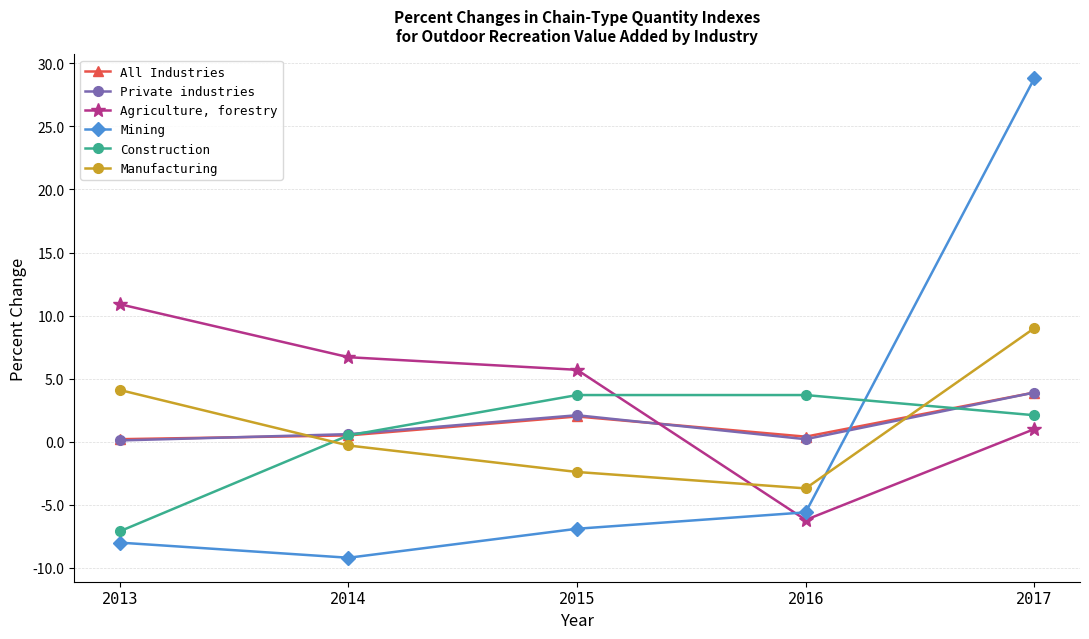

Which series changed the most between 2015 and 2017?

Mining